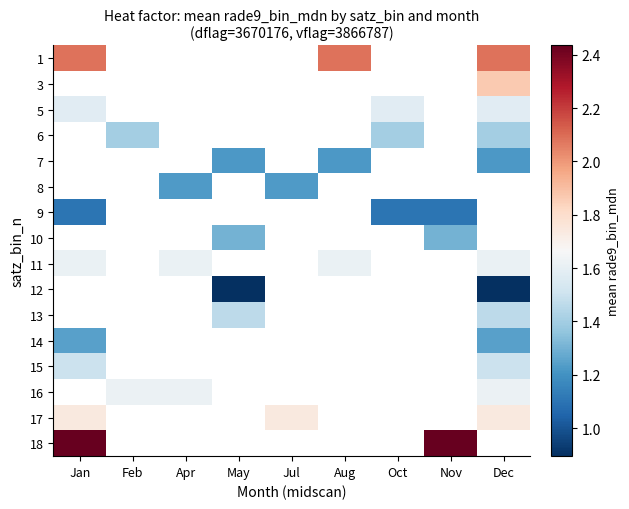

How many positive values does the 16 series have?

3